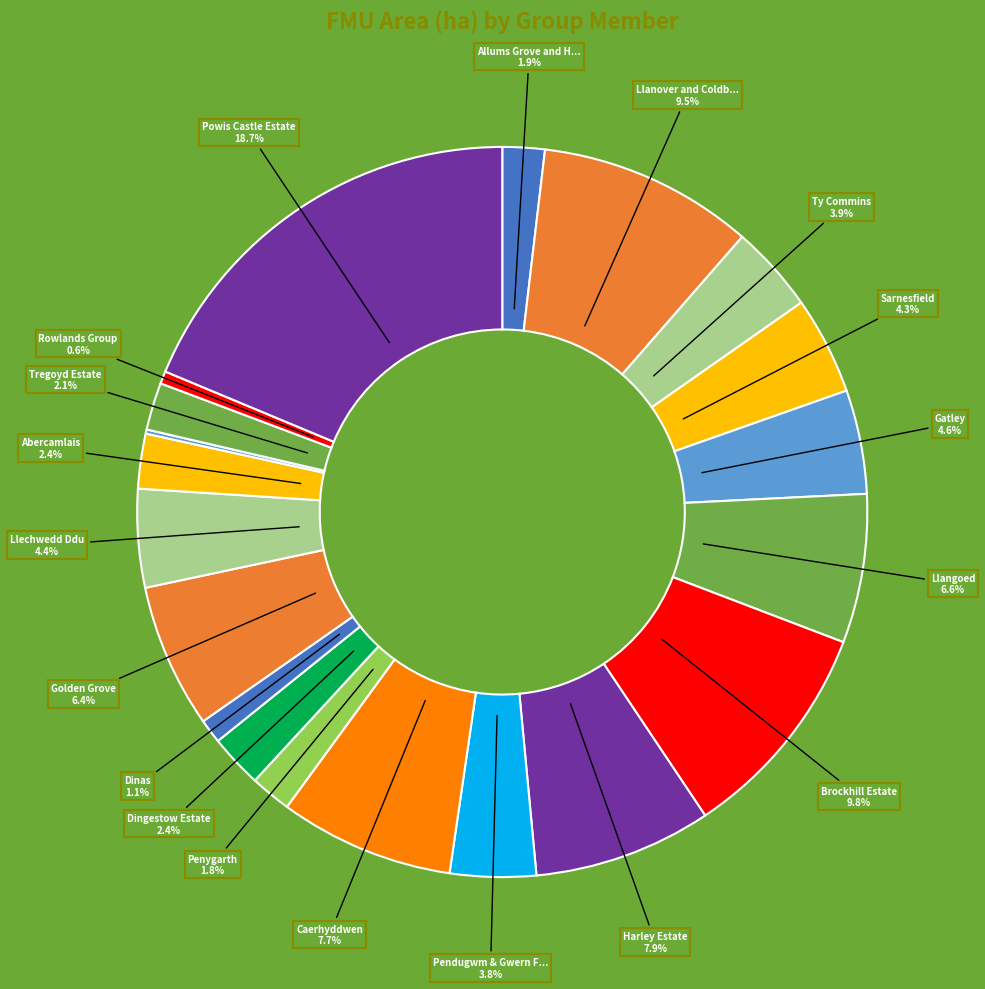

Rank the categories by value from lowest to highest.

Gwernila, Rowlands Group, Dinas, Penygarth, Allums Grove and Haind Park, Tregoyd Estate, Dingestow Estate, Abercamlais, Pendugwm & Gwern Feifod, Ty Commins, Sarnesfield, Llechwedd Ddu, Gatley, Golden Grove, Llangoed, Caerhyddwen, Harley Estate, Llanover and Coldbrook estate, Brockhill Estate, Powis Castle Estate